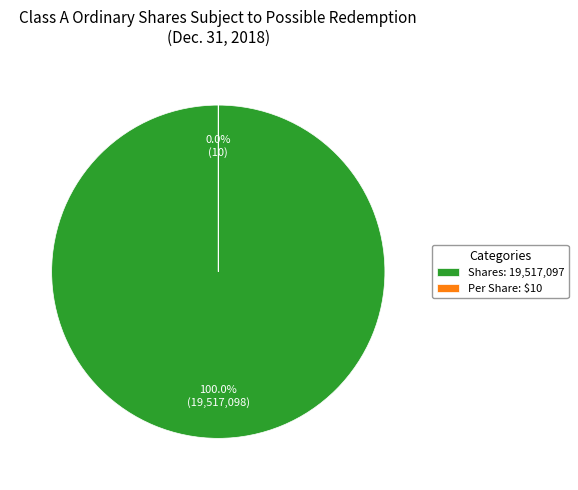

Approximately how many times larger is the value at Class A ordinary shares subject to possible redemption (shares) compared to Class A ordinary shares subject to possible redemption (per share value)?

1951709.7